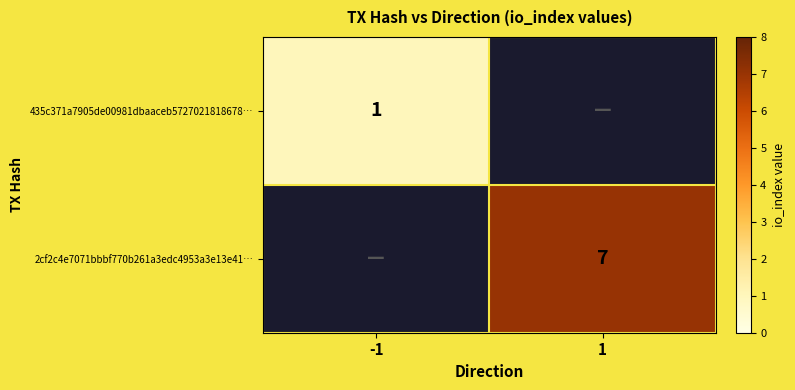

Is it true that 435c371a7905de00981dbaaceb5727021818678… equals 1 at -1?

True